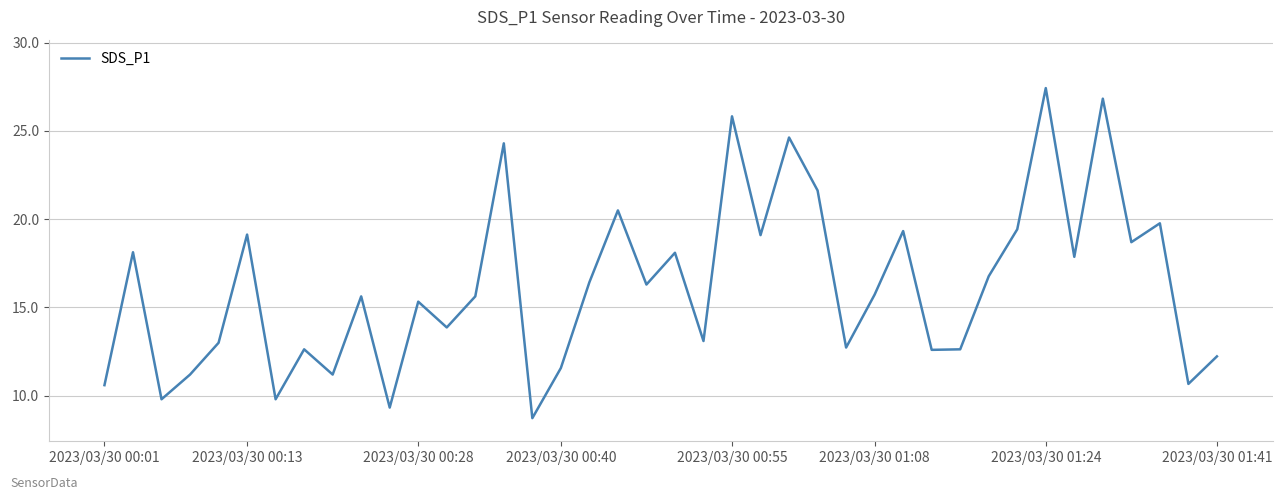

What is the minimum value shown in the chart?

8.7